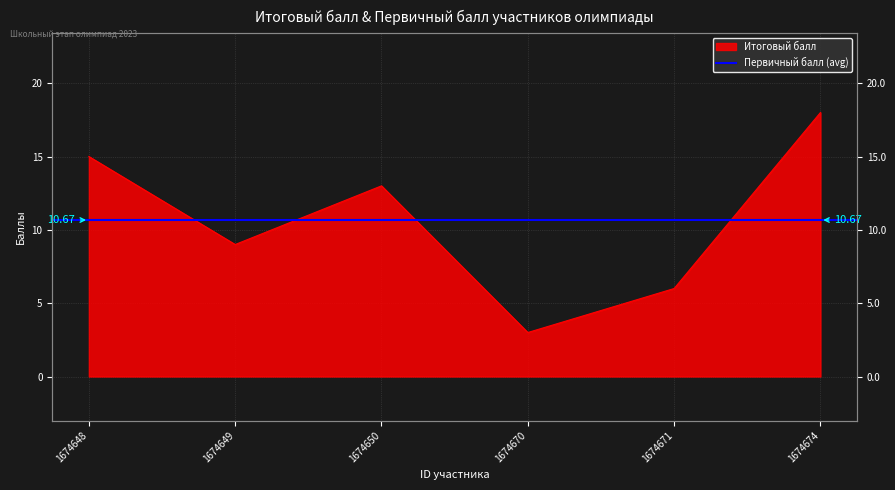

Which has a higher value, 1674674 or 1674670?

1674674